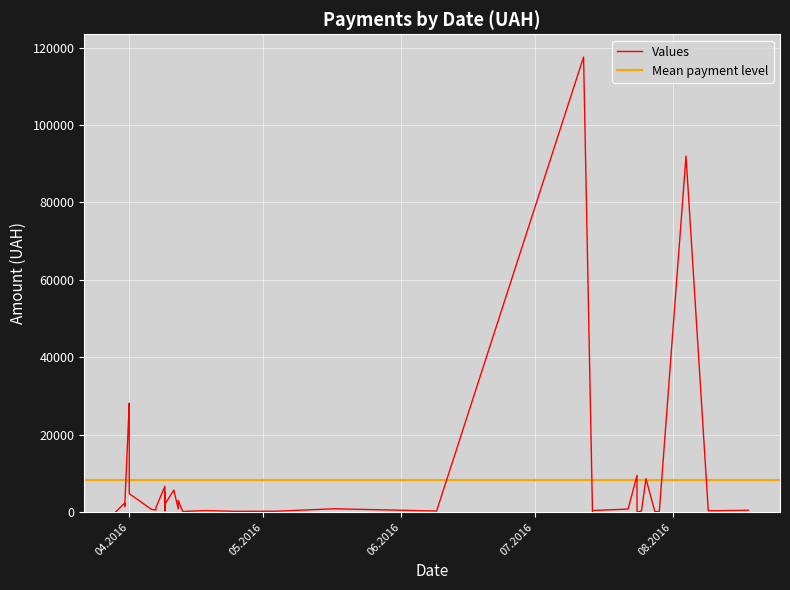

What is the change in value from 4 to 36?

-101.2